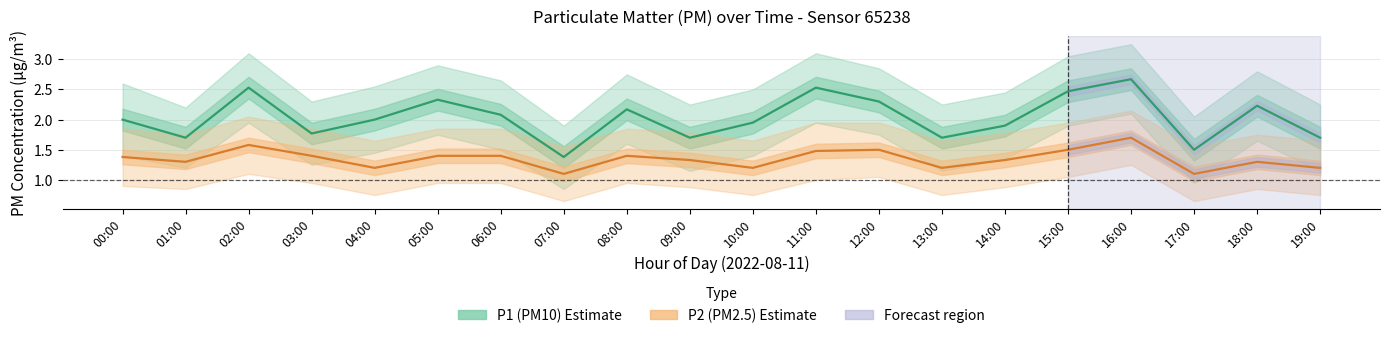

True or false: P1 (PM10) and P2 (PM2.5) cross at least once.

False